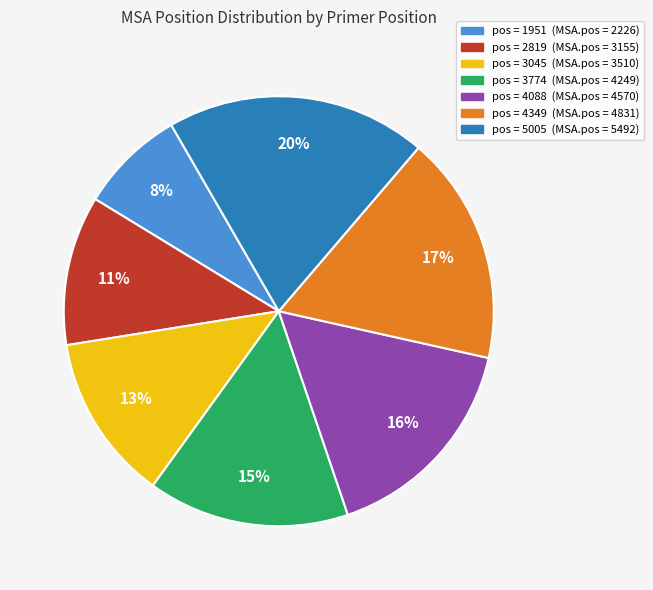

To the nearest percent, what is the difference between the largest and smallest slice percentages?

12%